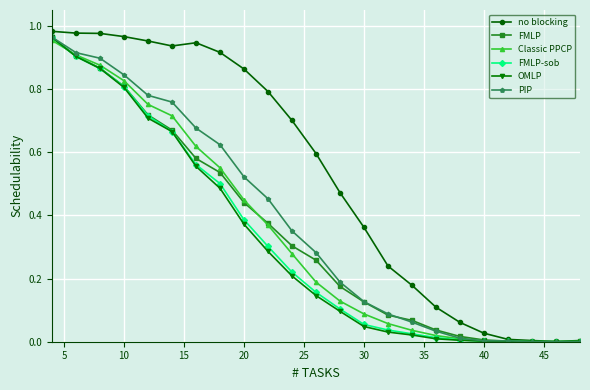

Count the number of categories in the chart.

23